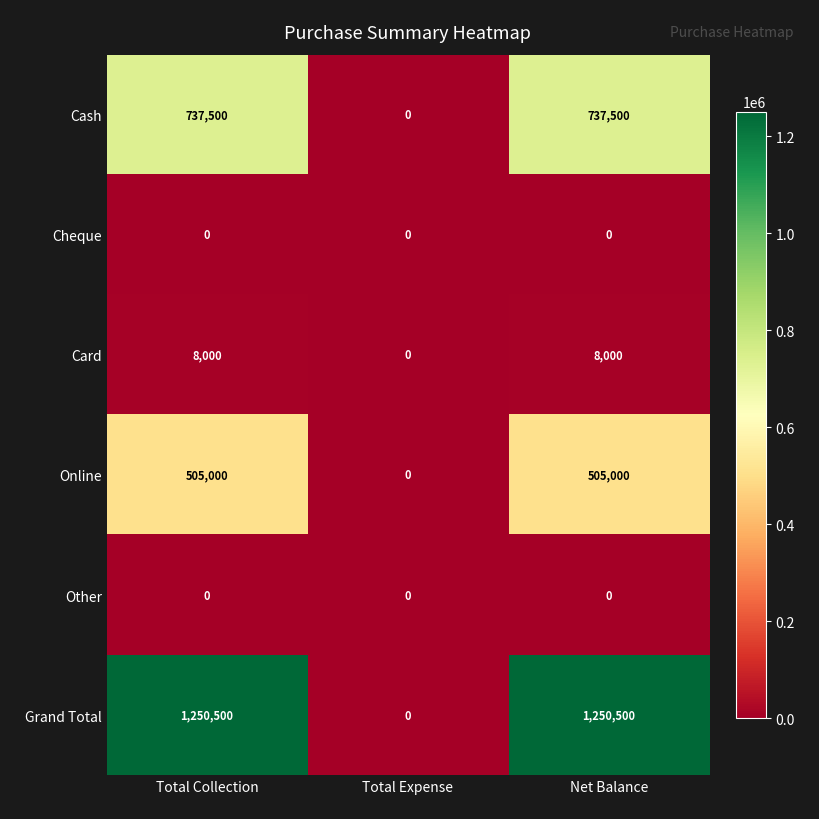

How many distinct data groups are displayed?

6